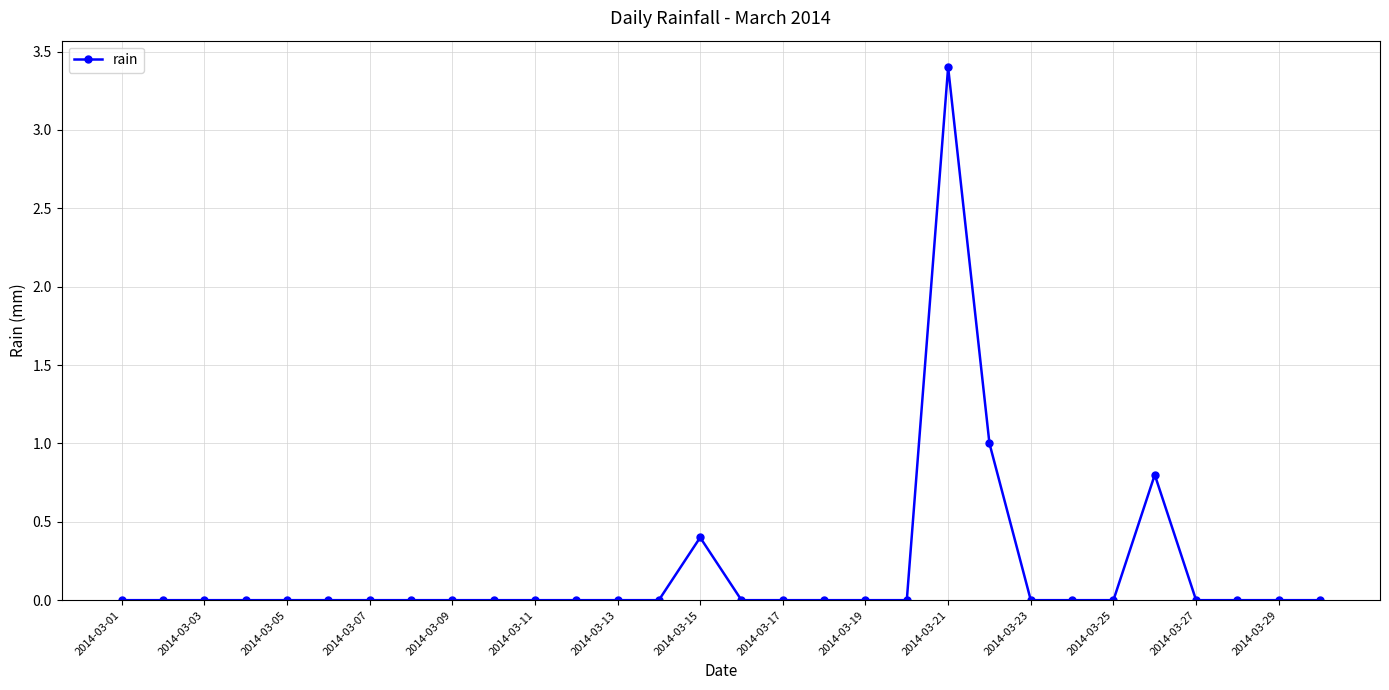

Reading left to right, transcribe all the data shown in this chart.

0.0	0.0	0.0	0.0	0.0	0.0	0.0	0.0	0.0	0.0	0.0	0.0	0.0	0.0	0.4	0.0	0.0	0.0	0.0	0.0	3.4	1.0	0.0	0.0	0.0	0.8	0.0	0.0	0.0	0.0